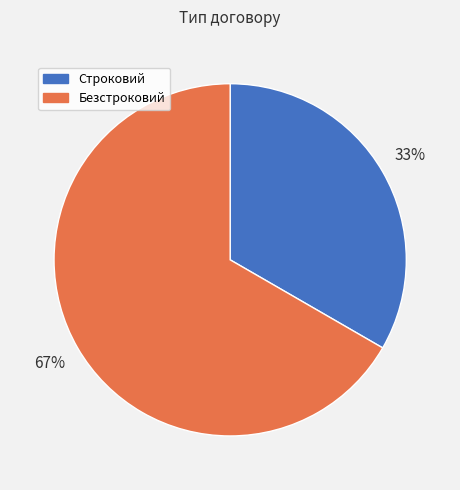

Which slice is the largest?

Безстроковий